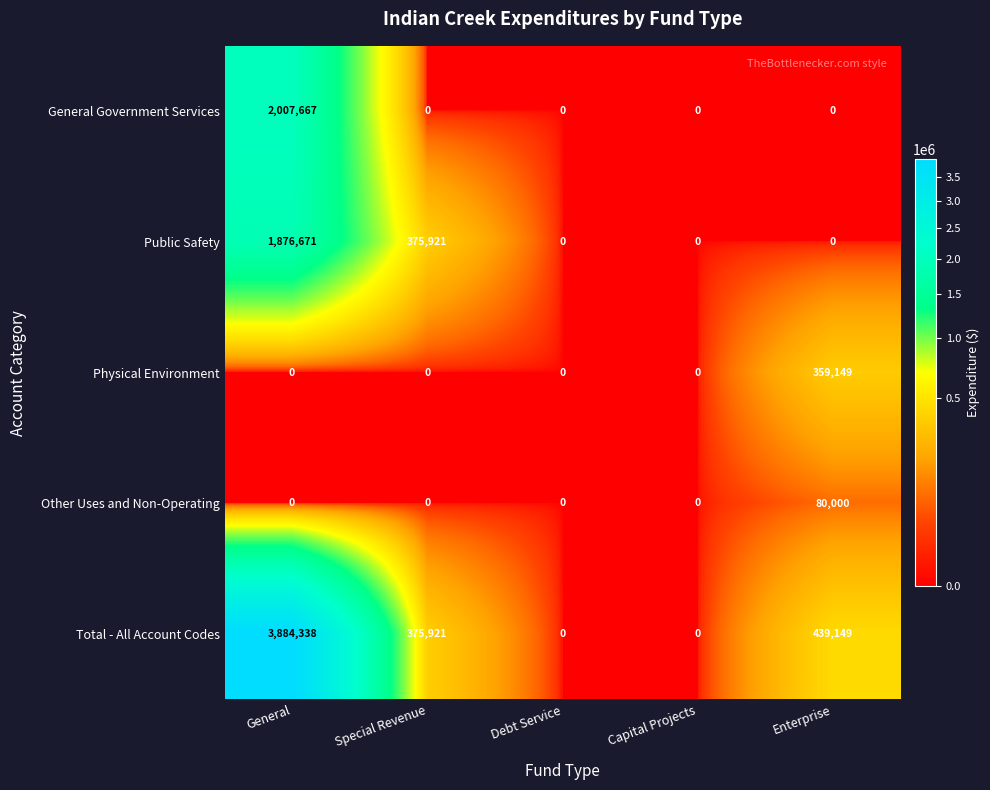

Between General and Capital Projects, which series saw the biggest shift?

Total - All Account Codes